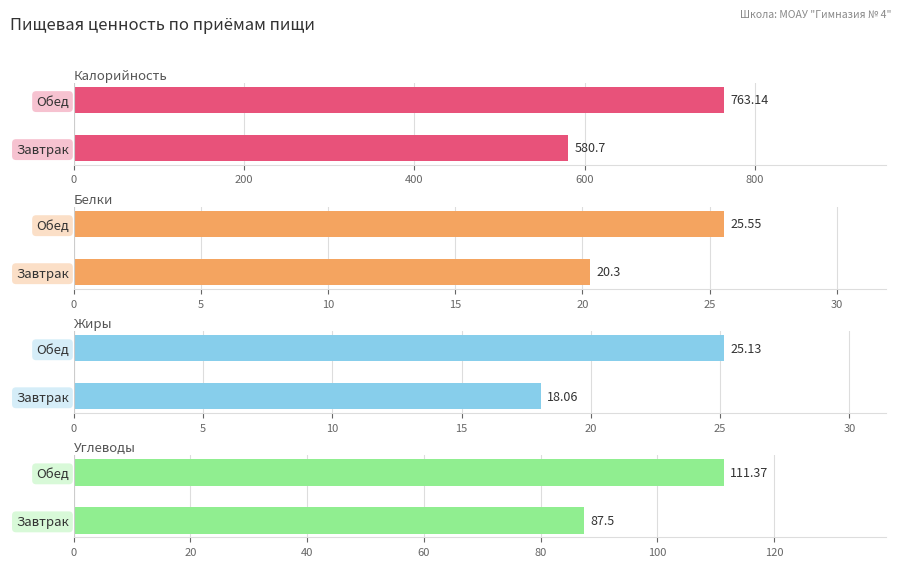

Reading left to right, what are all the values shown in this chart?

Калорийность: 580.7	763.1
Белки: 20.3	25.6
Жиры: 18.1	25.1
Углеводы: 87.5	111.4